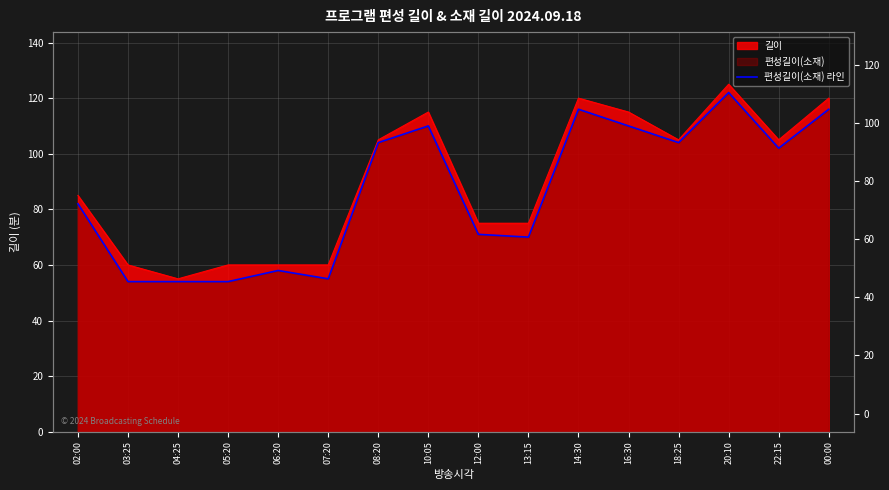

At which label does the data first exceed 102?

08:20